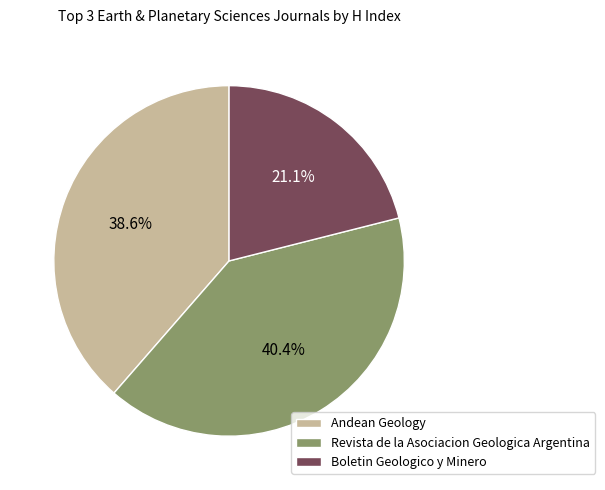

Which slice is the largest?

Revista de la Asociacion Geologica Argentina